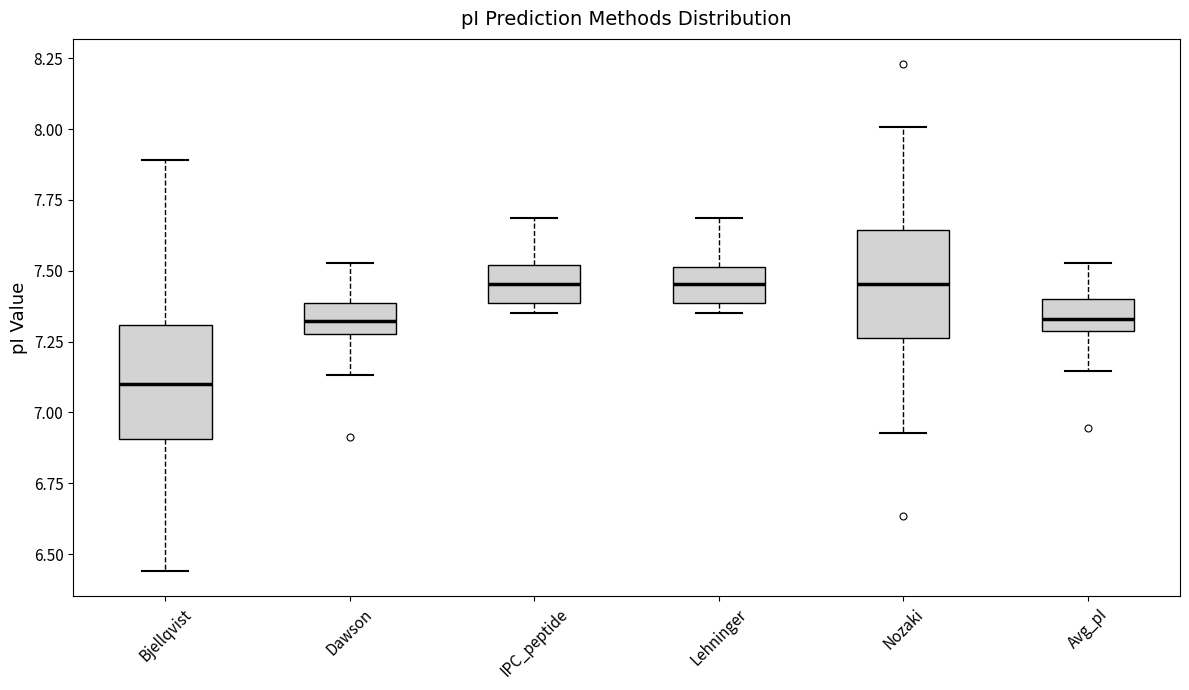

Which box has the lowest median line?

Bjellqvist